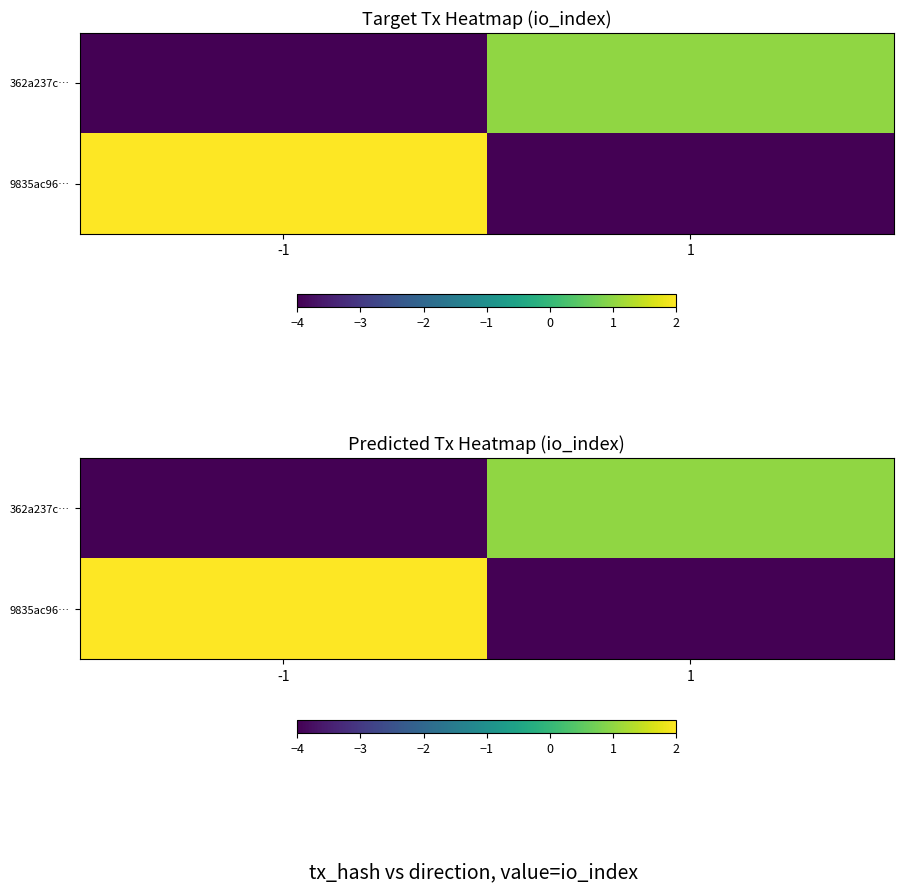

At which category is the sum across all series the highest?

-1